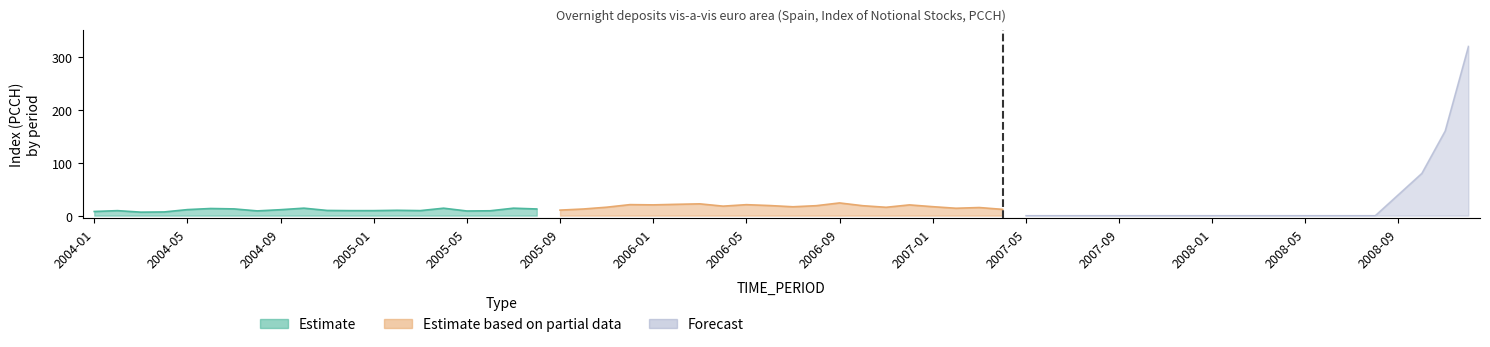

At which label does Estimate first exceed 9?

2004-05